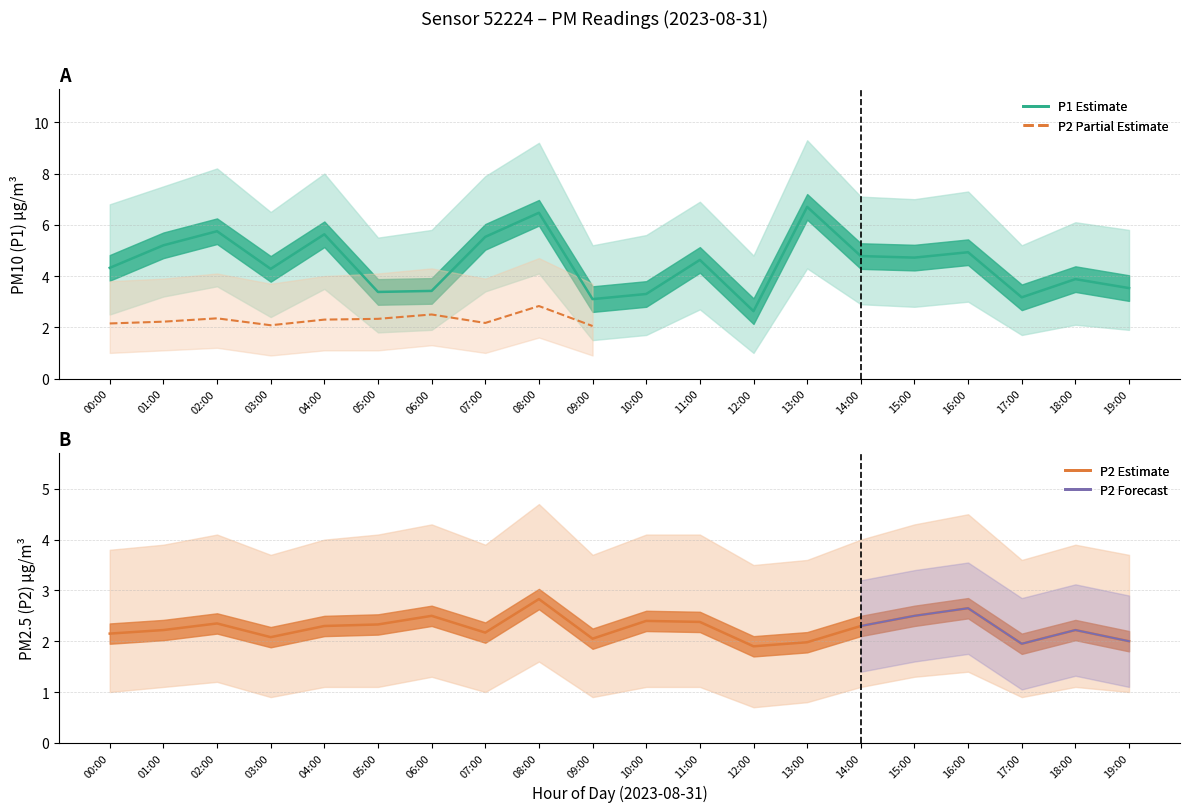

True or false: P1_lower has a value of 0.7 at 02:00.

False